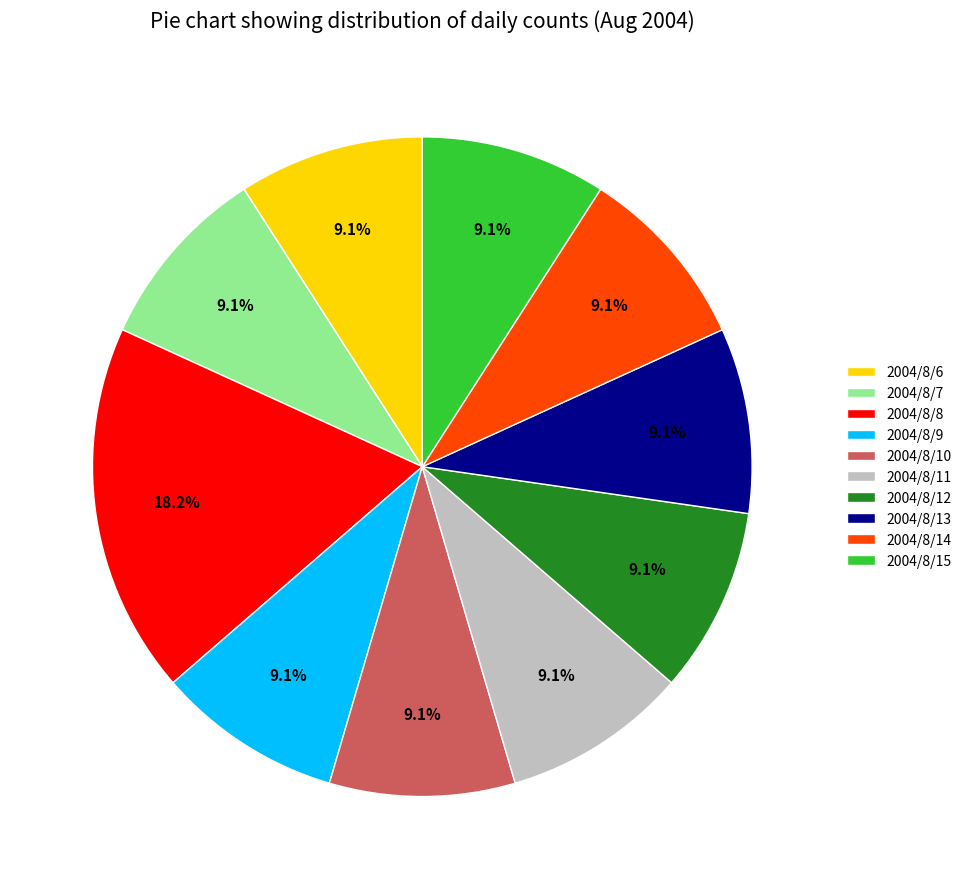

True or false: 2004/8/9 accounts for 1% of the total.

False